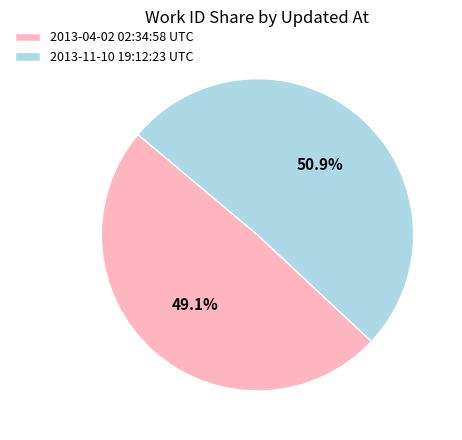

How many slices are in this pie chart?

2